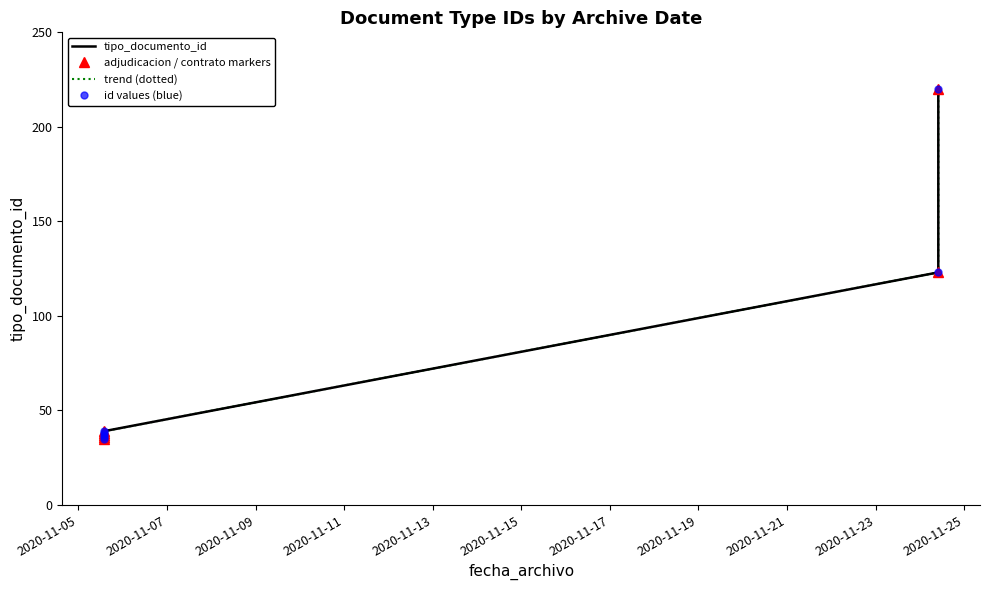

At how many categories does at least one series exceed 163?

1